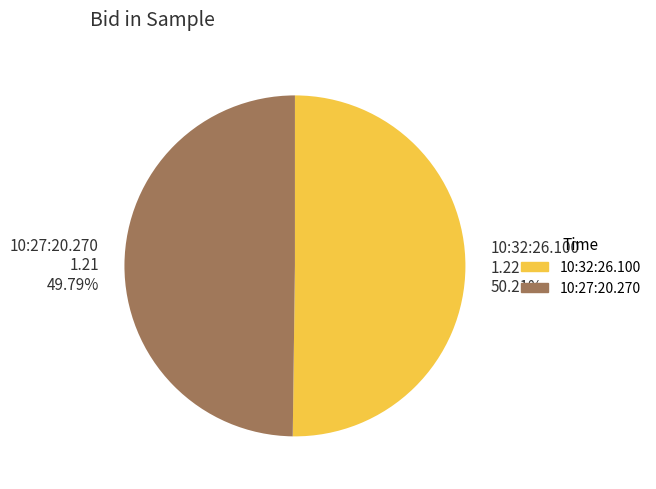

To the nearest percent, what is the average slice percentage?

50%